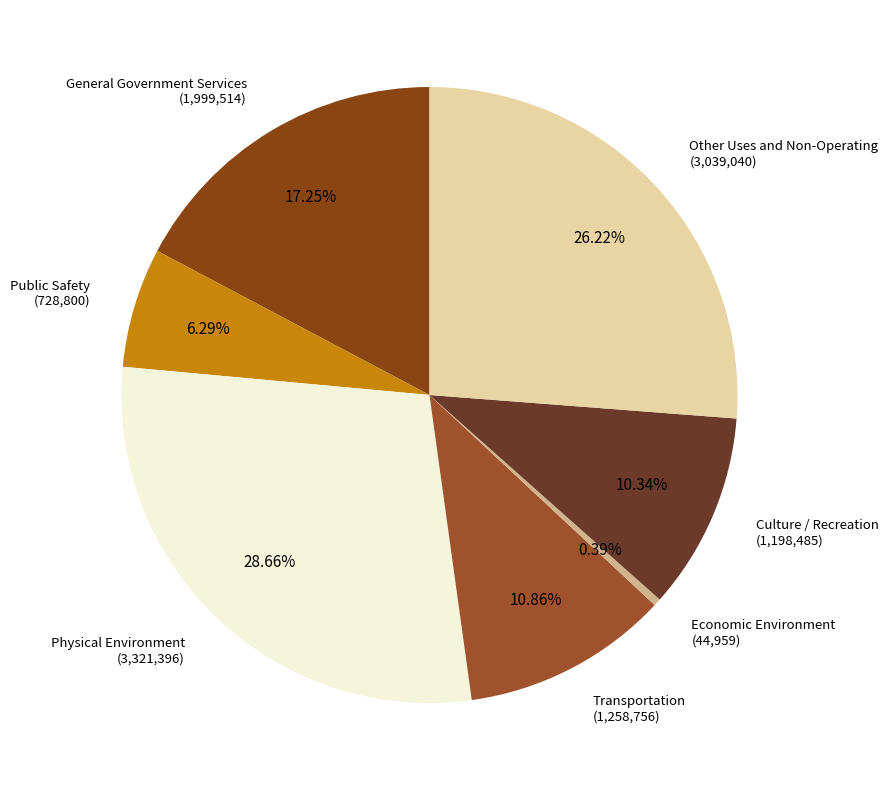

Rank the categories by value from highest to lowest.

Physical Environment, Other Uses and Non-Operating, General Government Services, Transportation, Culture / Recreation, Public Safety, Economic Environment